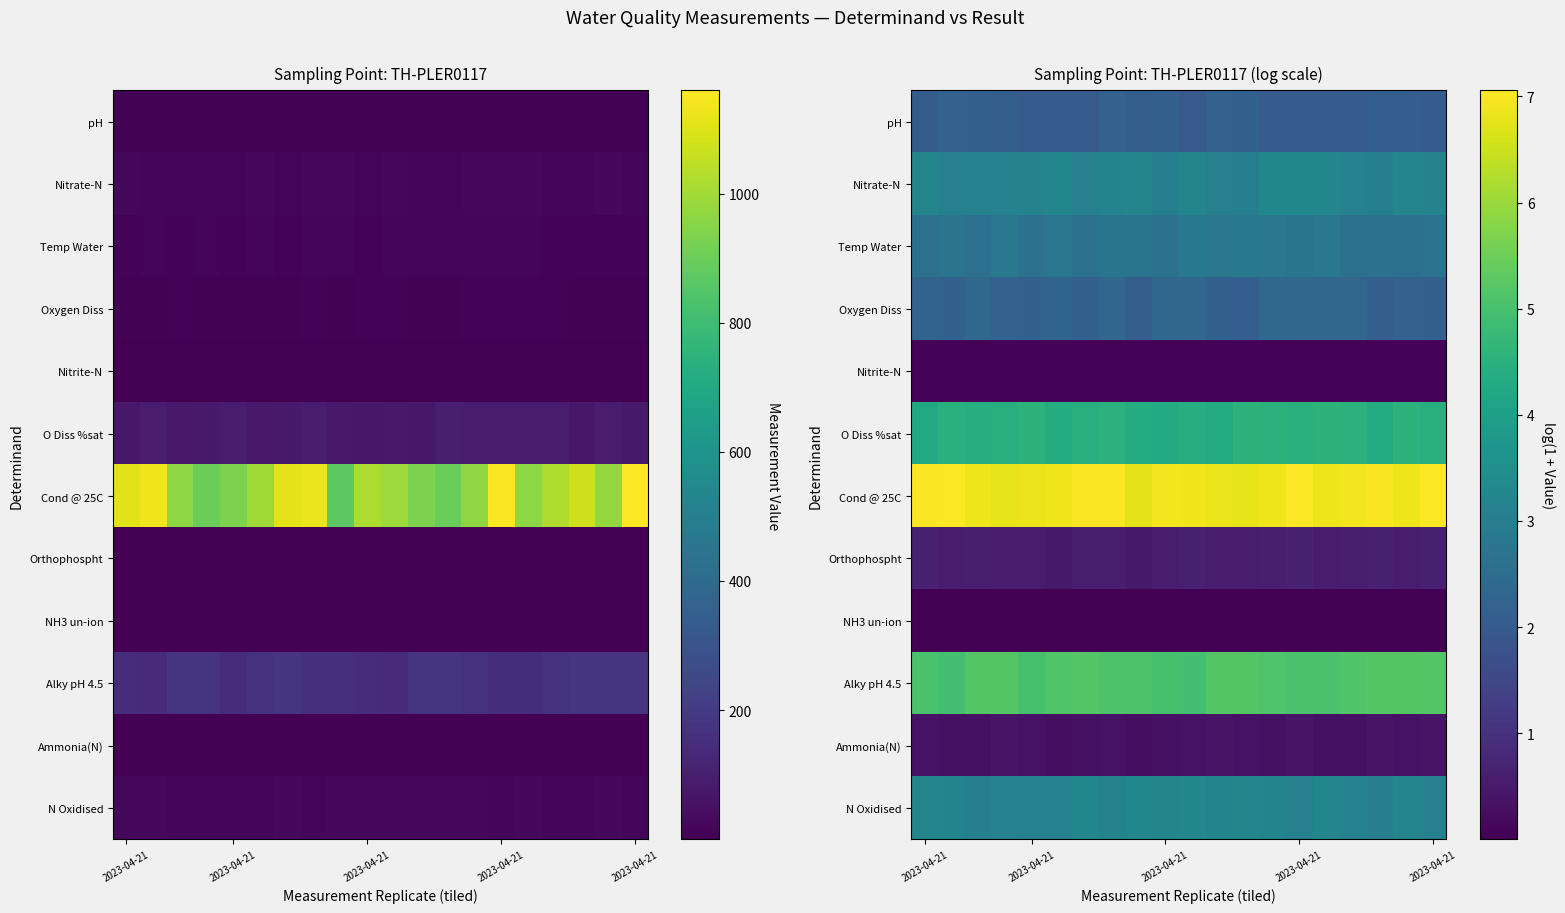

Rank the series by their maximum value, from lowest to highest.

NH3 un-ion, Nitrite-N, Ammonia(N), Orthophospht, pH, Oxygen Diss, Temp Water, Nitrate-N, N Oxidised, O Diss %sat, Alky pH 4.5, Cond @ 25C